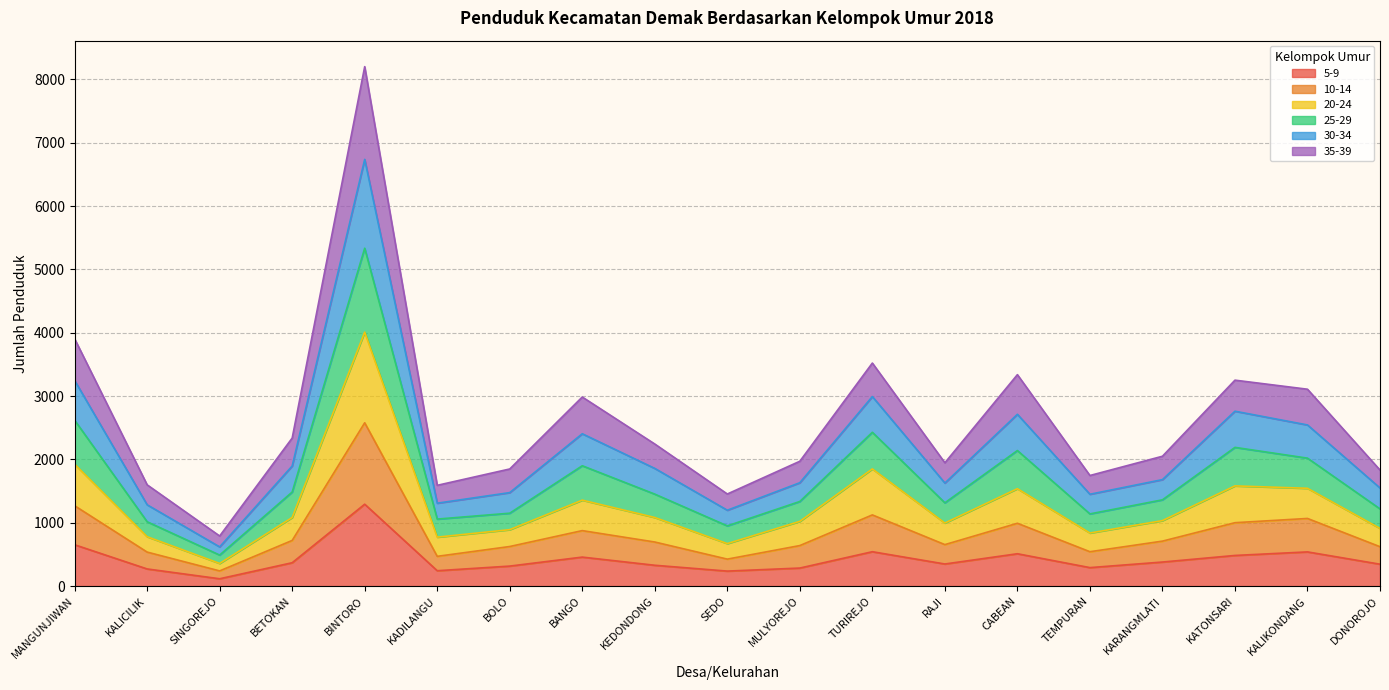

What is the label of the 8th point from the right?

TURIREJO